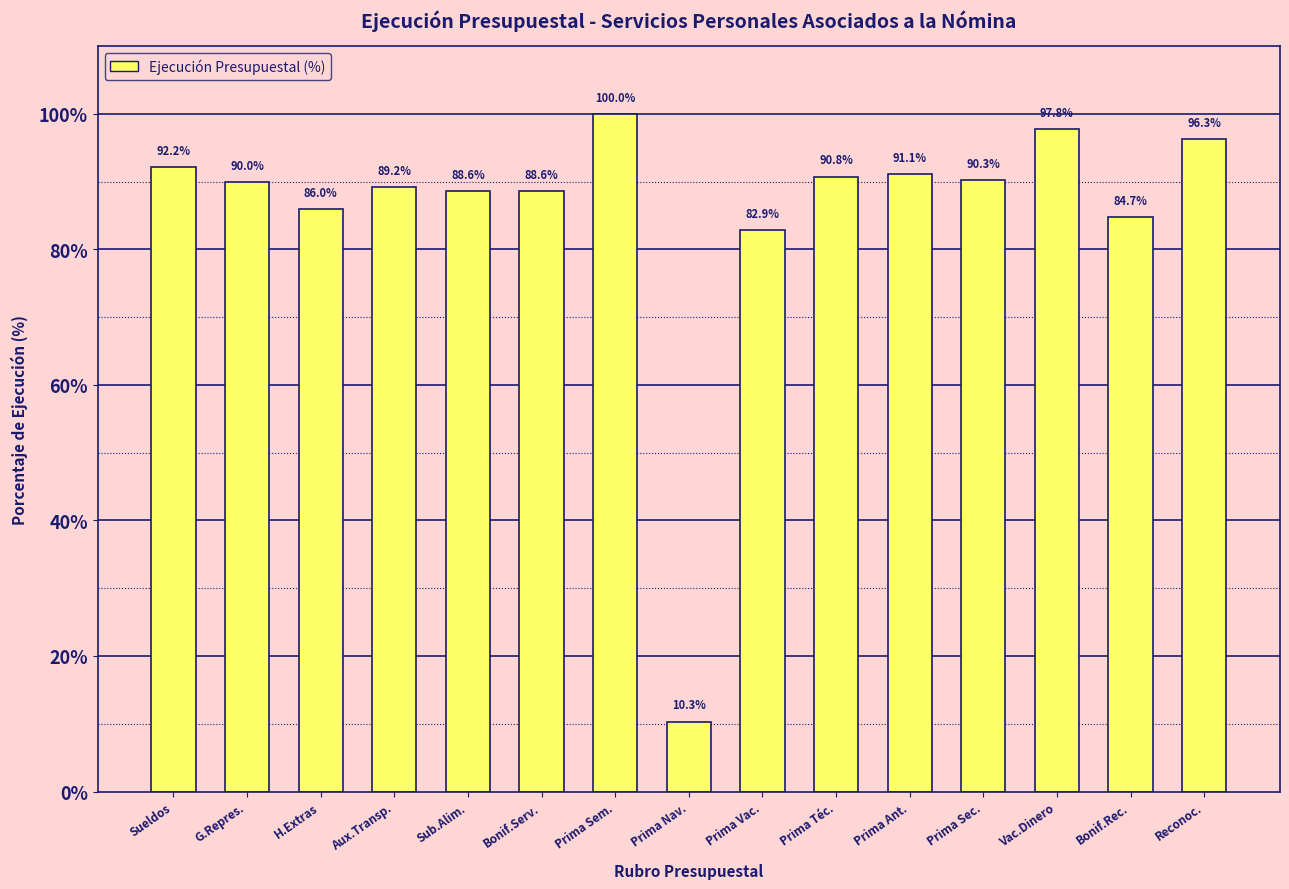

Reading right to left, list all the values displayed in this chart.

Reconoc.=96.3	Bonif.Rec.=84.7	Vac.Dinero=97.8	Prima Sec.=90.3	Prima Ant.=91.1	Prima Téc.=90.8	Prima Vac.=82.9	Prima Nav.=10.3	Prima Sem.=100.0	Bonif.Serv.=88.6	Sub.Alim.=88.6	Aux.Transp.=89.2	H.Extras=86.0	G.Repres.=90.0	Sueldos=92.2